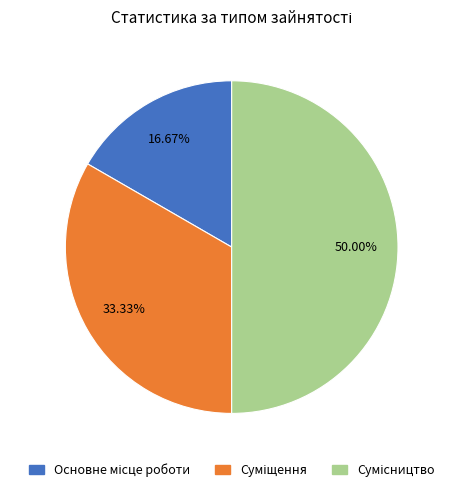

To the nearest percent, what is the difference between the largest and smallest slice percentages?

33%